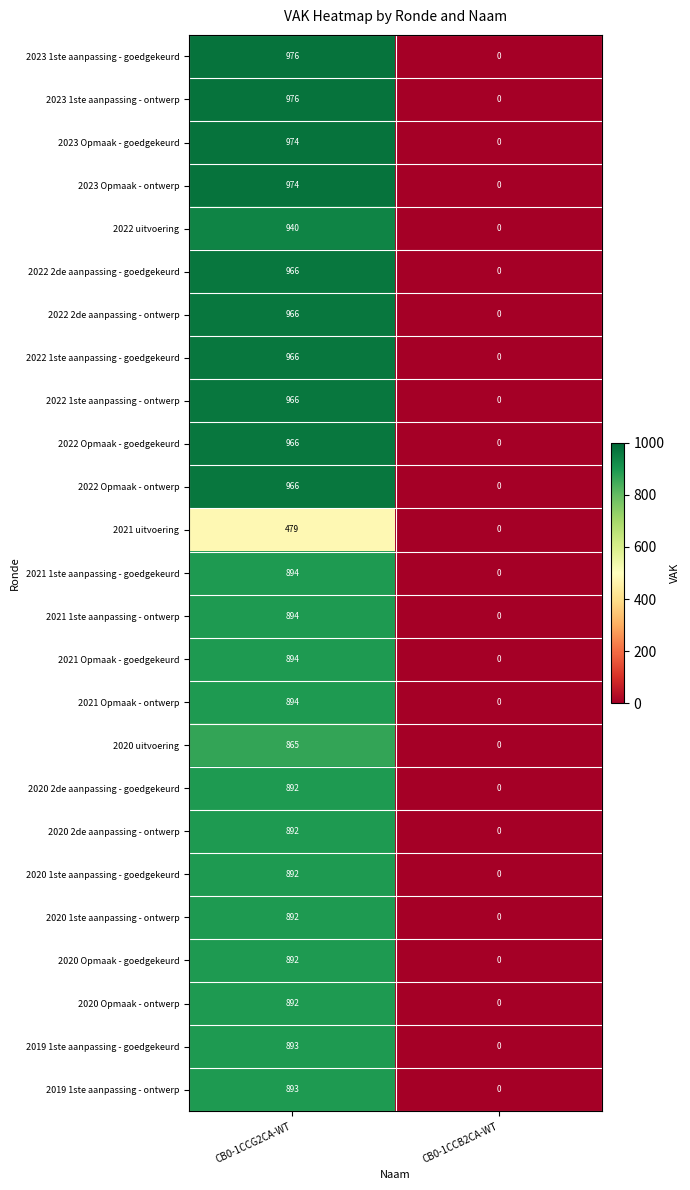

What is the average value of the 2022 Opmaak - ontwerp series?

483